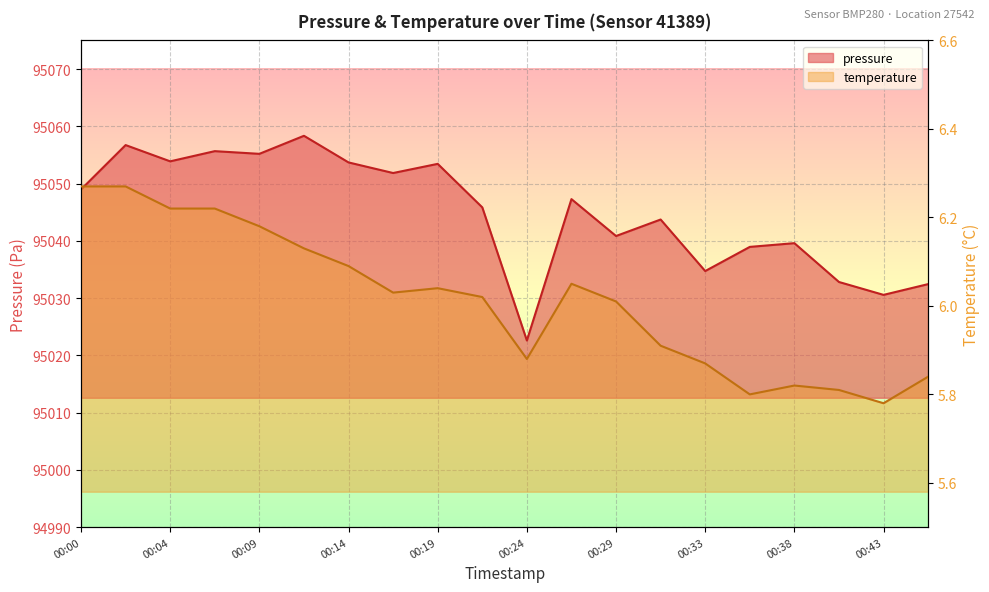

Reading right to left, extract all data points from this chart.

pressure: 00:46=95032.4	00:43=95030.6	00:41=95032.8	00:38=95039.6	00:36=95038.9	00:33=95034.7	00:31=95043.7	00:29=95040.8	00:26=95047.3	00:24=95022.6	00:21=95045.8	00:19=95053.4	00:17=95051.8	00:14=95053.7	00:12=95058.3	00:09=95055.2	00:07=95055.7	00:04=95053.9	00:02=95056.7	00:00=95049.0
temperature: 00:46=5.8	00:43=5.8	00:41=5.8	00:38=5.8	00:36=5.8	00:33=5.9	00:31=5.9	00:29=6.0	00:26=6.0	00:24=5.9	00:21=6.0	00:19=6.0	00:17=6.0	00:14=6.1	00:12=6.1	00:09=6.2	00:07=6.2	00:04=6.2	00:02=6.3	00:00=6.3